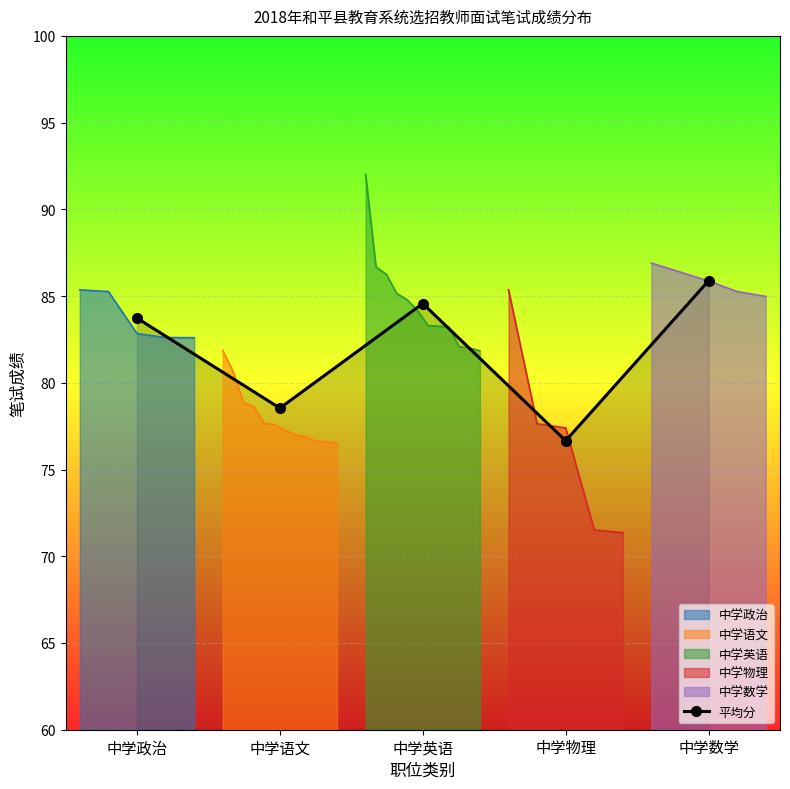

Rank the categories by value from highest to lowest.

中学数学, 中学英语, 中学政治, 中学语文, 中学物理